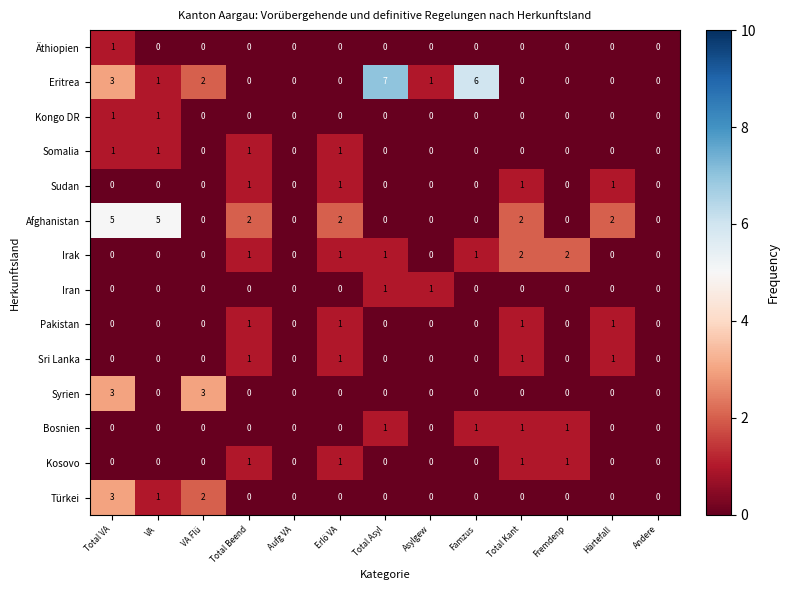

The Bosnien series shows 0 at VA. True or false?

True